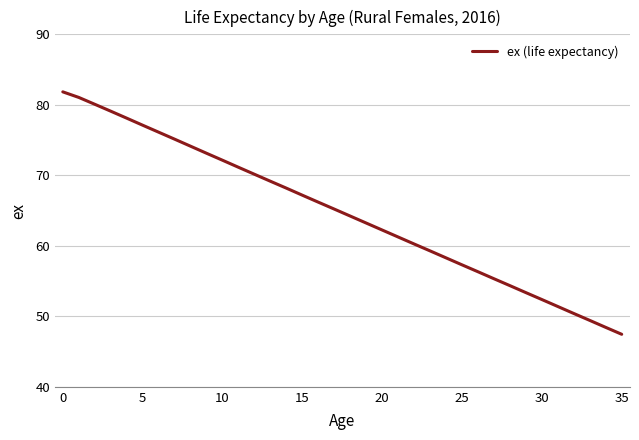

Does the chart have visible grid lines?

Yes